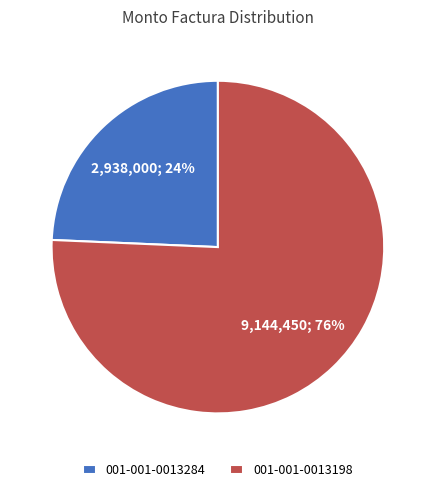

To the nearest percent, what percentage of the pie is 001-001-0013198?

76%